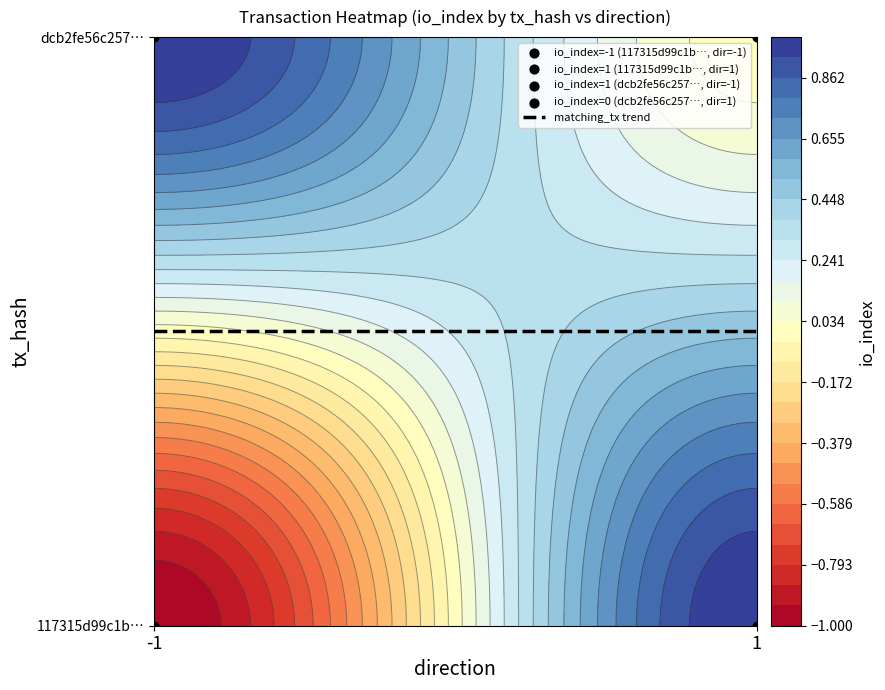

Reading left to right, transcribe all the data shown in this chart.

117315d99c1bca2323c59bd945ff00a7fead0d9: -1	1
dcb2fe56c257d0ed02511ac525c732407094662: 1	0